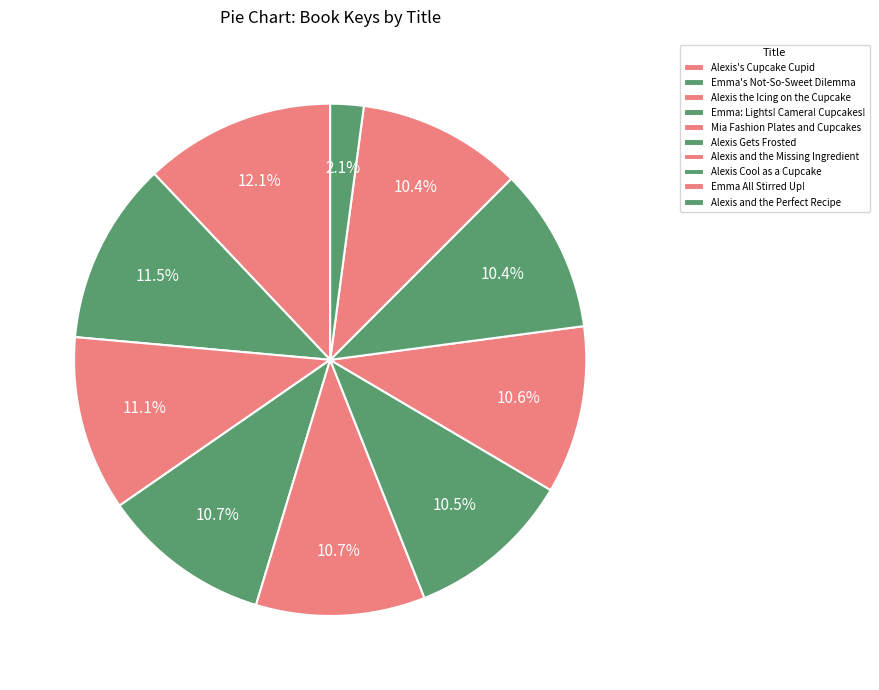

To the nearest percent, what percentage of the pie is Alexis's Cupcake Cupid?

12%